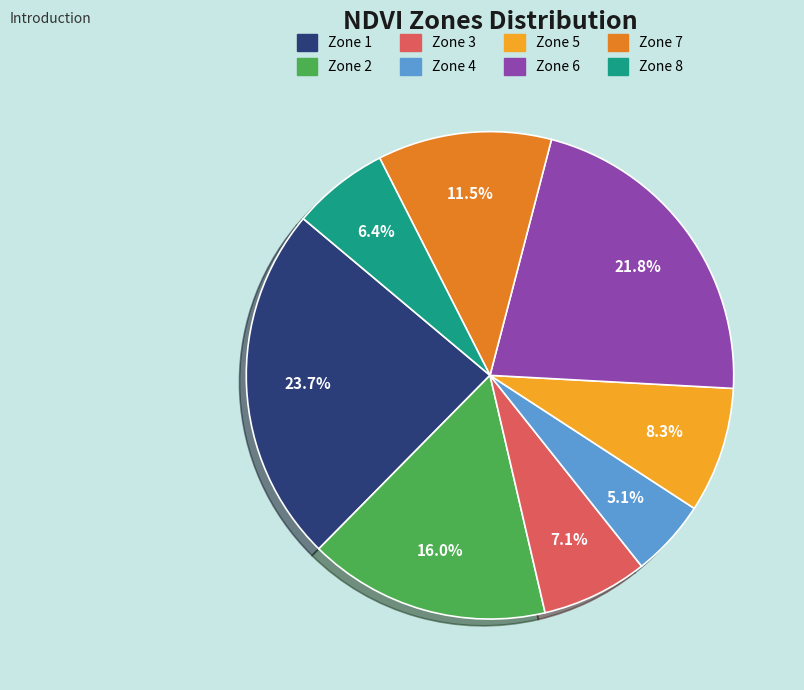

The Zone 5 slice represents 18% of the pie. True or false?

False